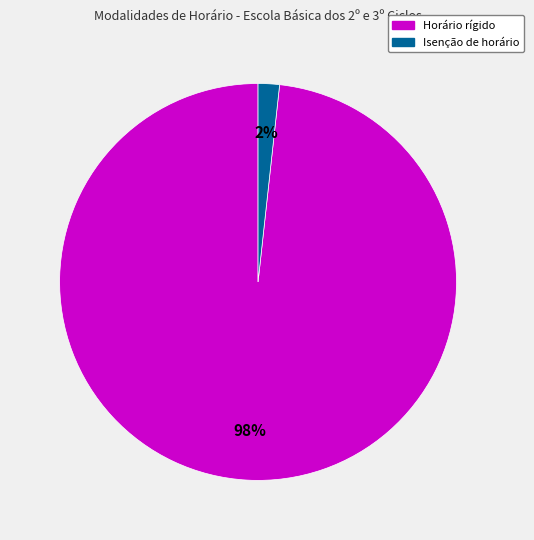

Is there a majority slice in this chart?

Yes